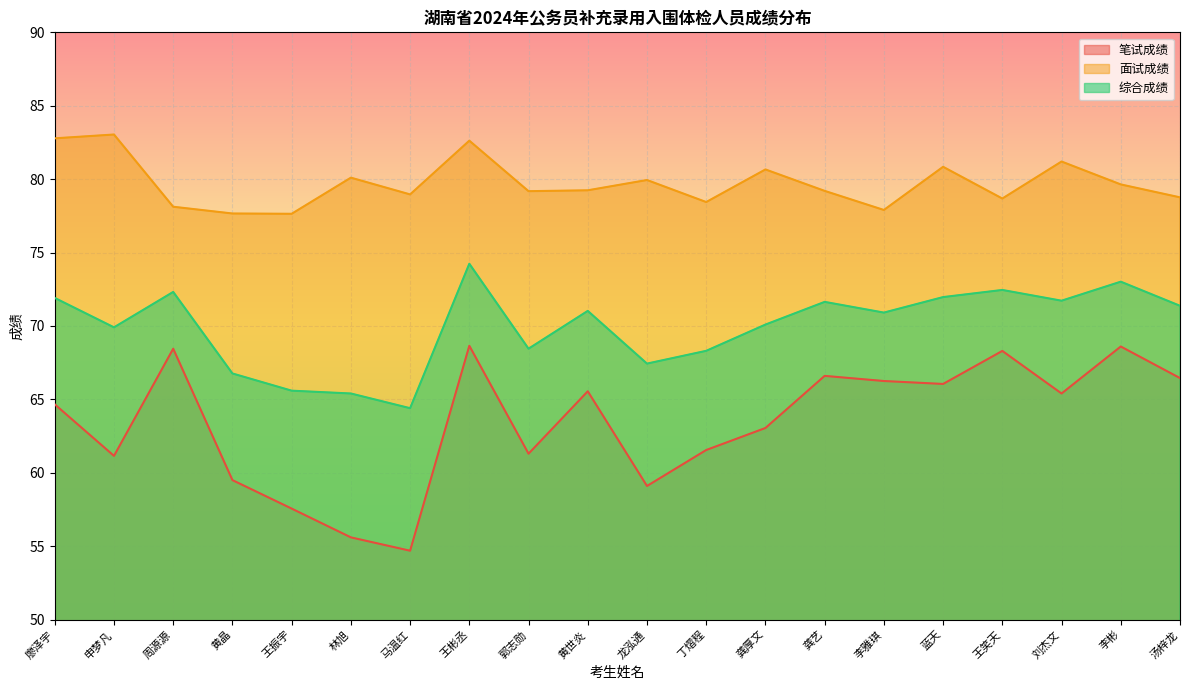

How many values in the 笔试成绩 series exceed 65?

10